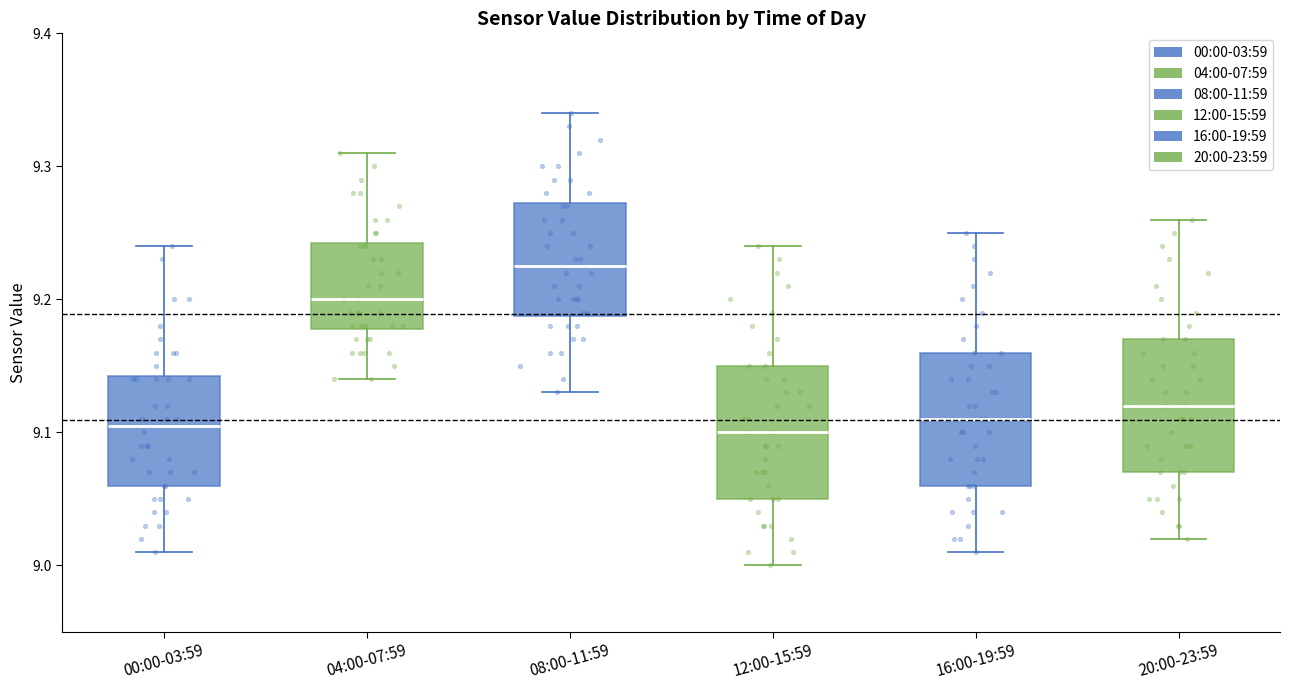

Reading left to right, read every box against the y-axis: the position of its median line, the range the box covers, and the ends of its whiskers. The values are not printed on the chart, so give them approximately, as read against the axis.

00:00-03:59: median 9.11, box 9.06 to 9.14, whiskers 9.01 to 9.24
04:00-07:59: median 9.20, box 9.18 to 9.24, whiskers 9.14 to 9.31
08:00-11:59: median 9.23, box 9.19 to 9.27, whiskers 9.13 to 9.34
12:00-15:59: median 9.10, box 9.05 to 9.15, whiskers 9.00 to 9.24
16:00-19:59: median 9.11, box 9.06 to 9.16, whiskers 9.01 to 9.25
20:00-23:59: median 9.12, box 9.07 to 9.17, whiskers 9.02 to 9.26